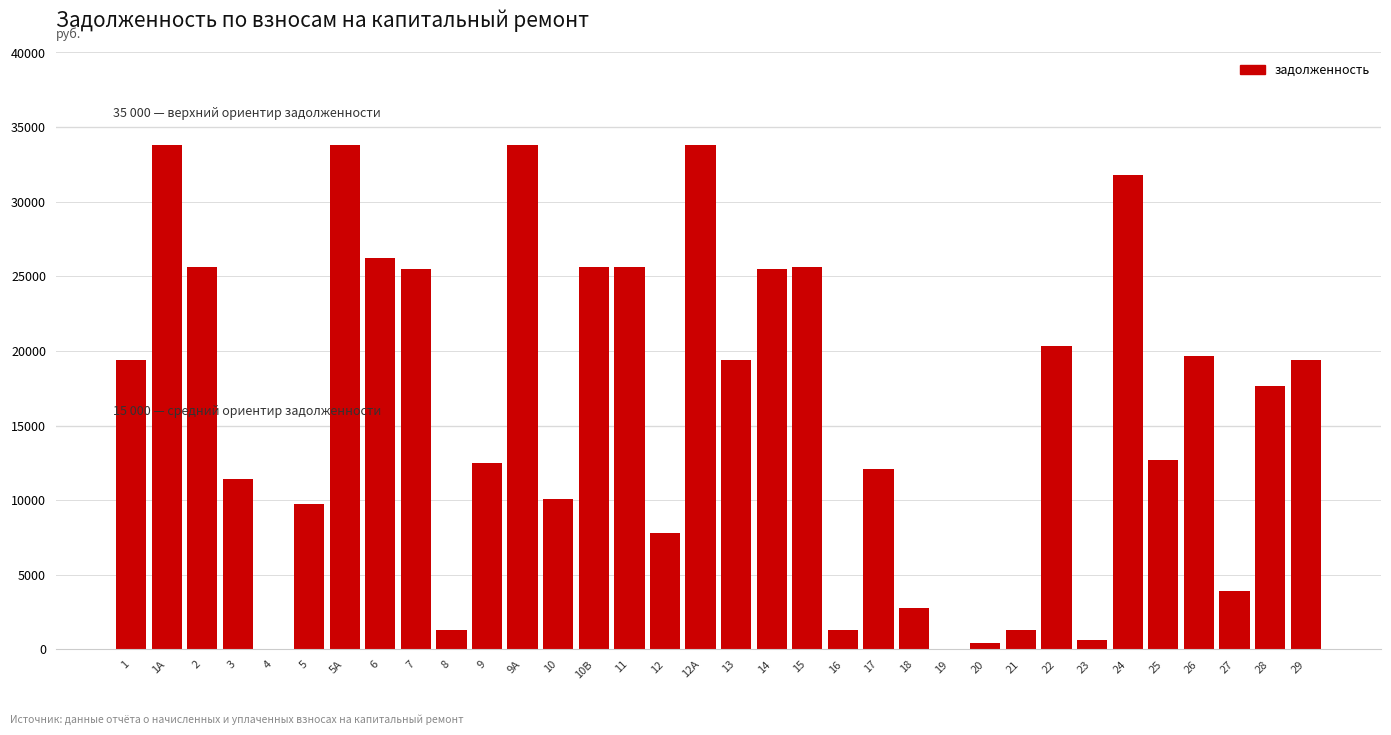

What is the sum of the values at 26 and 15?

45293.7